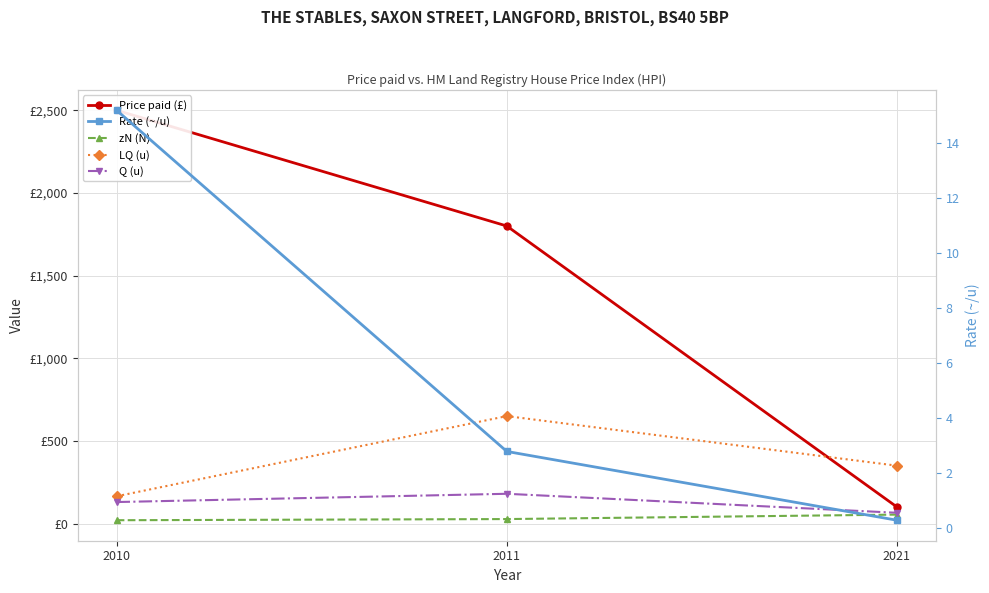

What is the greatest value displayed?

2500.0